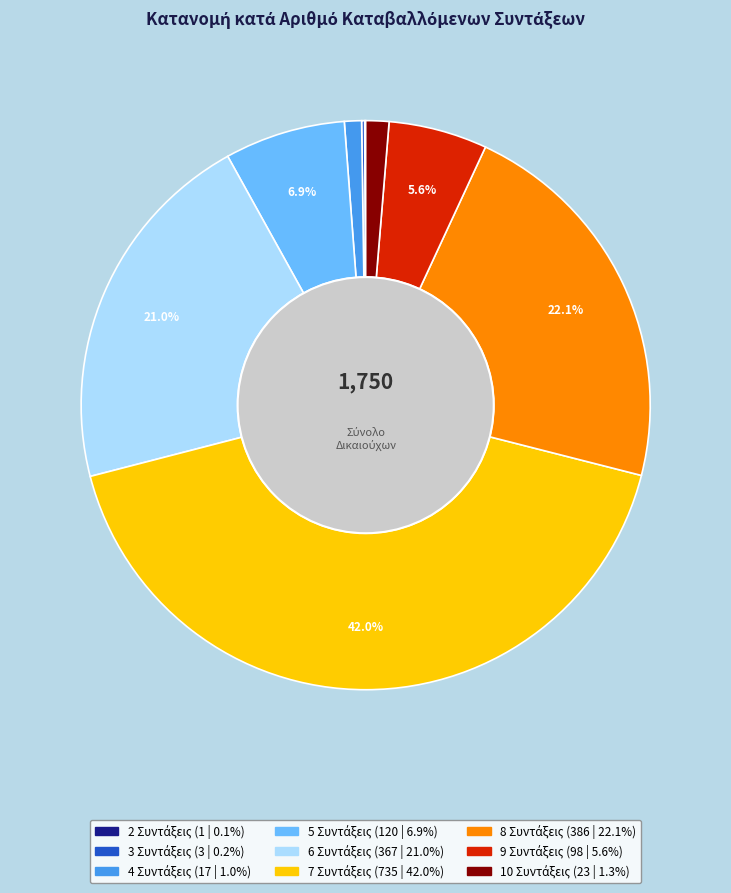

Does 5 account for over 50% of the chart?

No